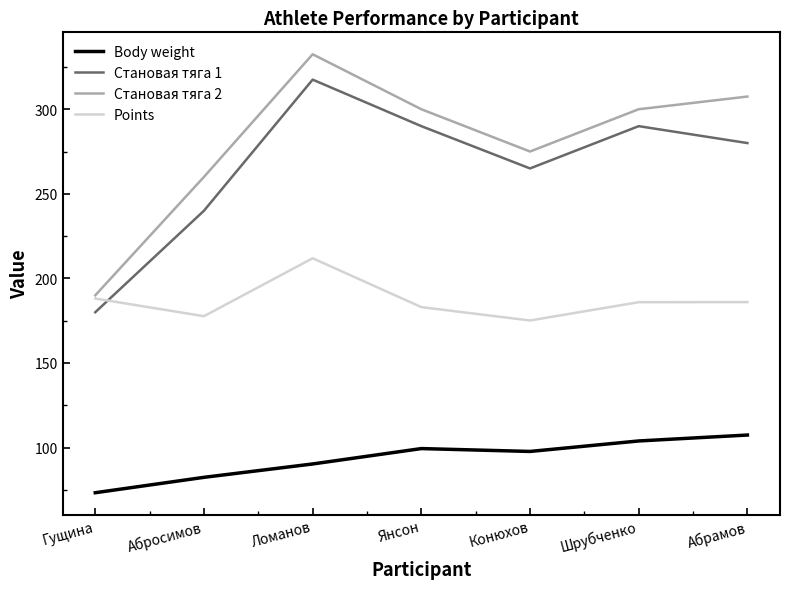

Is it true that Становая тяга 2 equals 190.0 at Гущина?

True